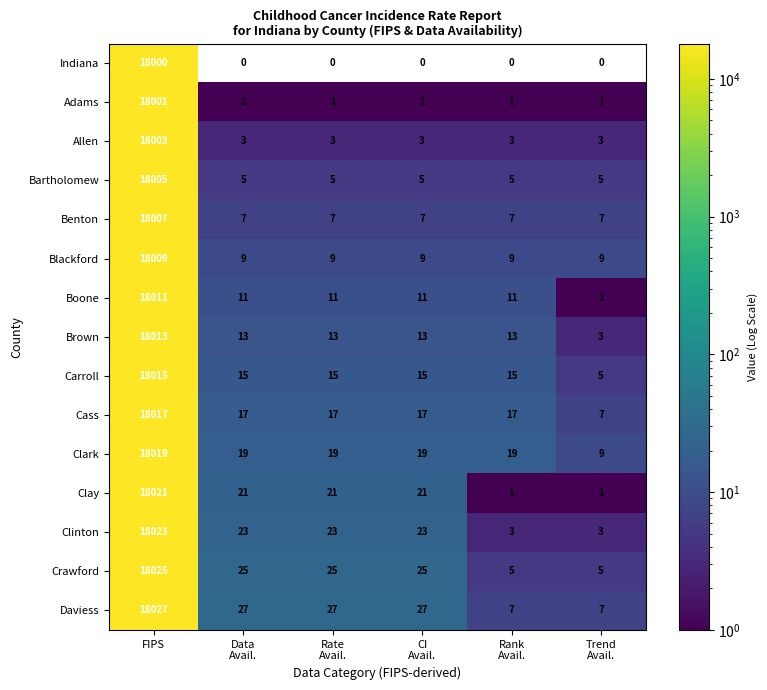

What is the average value of the Clark series?

3017